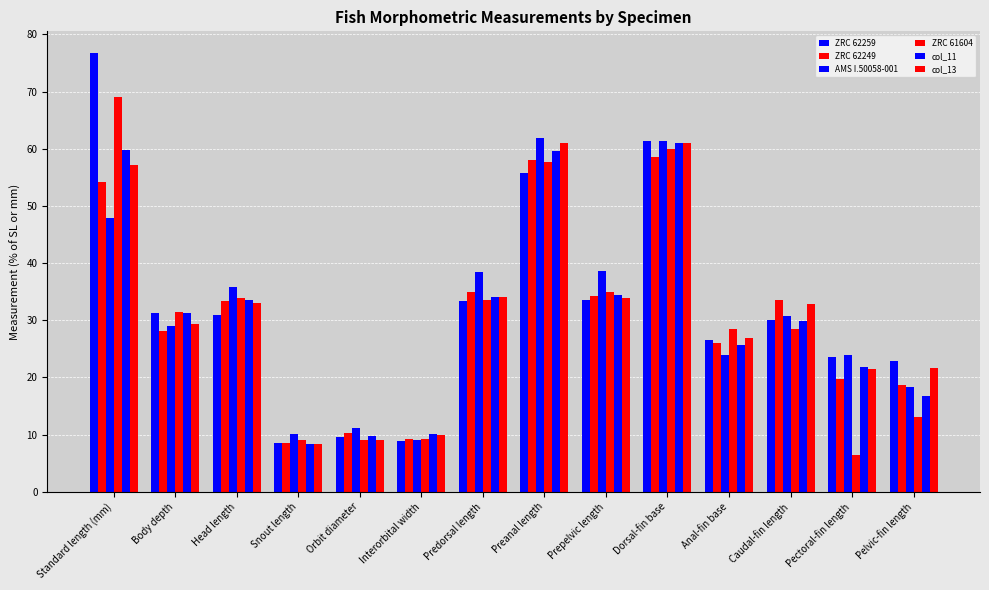

Which series changed the most between Standard length (mm) and Preanal length?

ZRC 62259